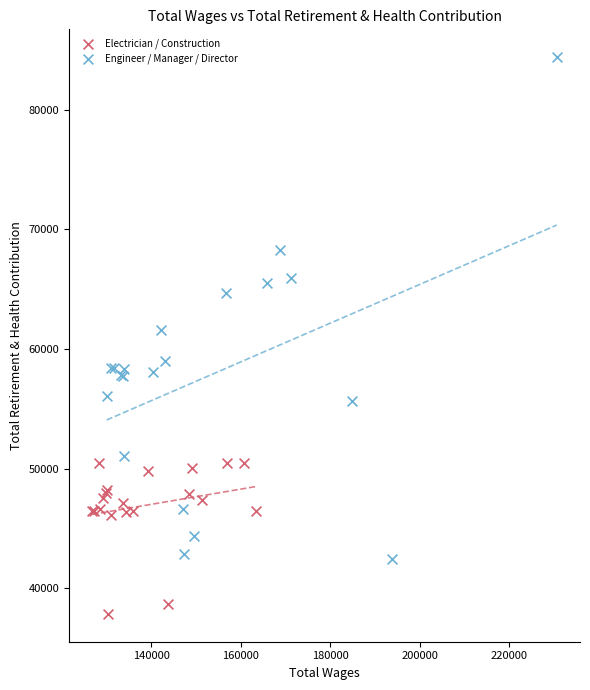

Which series reaches the maximum Y coordinate?

Engineer / Manager / Director